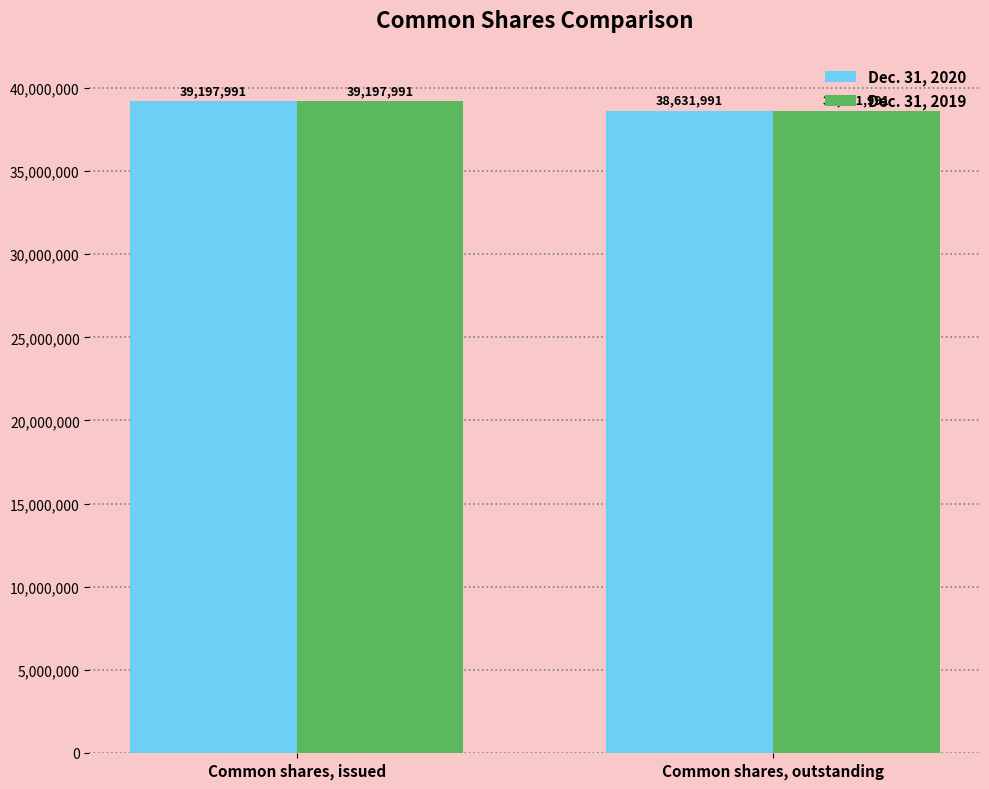

The value of Dec. 31, 2019 at Common shares, issued is 39197991. True or false?

True